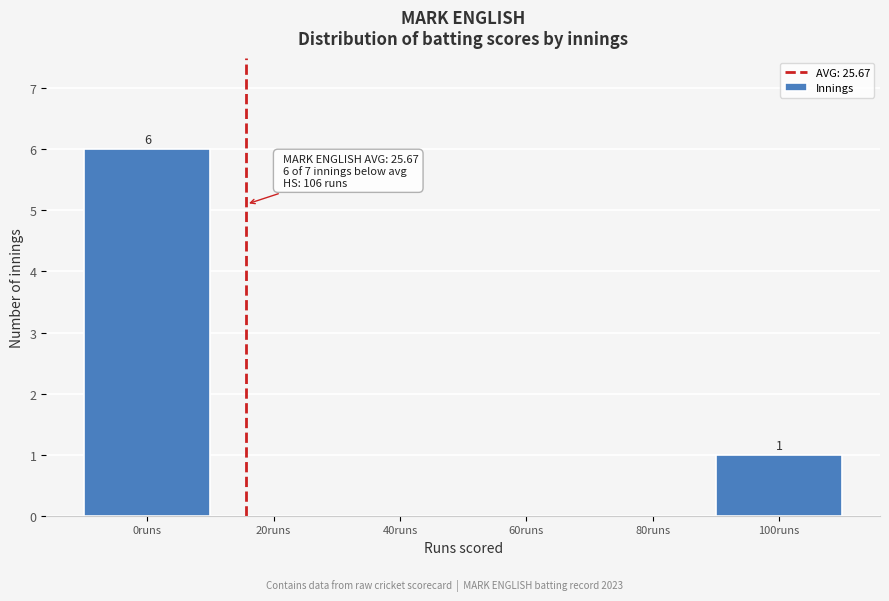

Reading right to left, list all the values displayed in this chart.

100runs=1	80runs=0	60runs=0	40runs=0	20runs=0	0runs=6